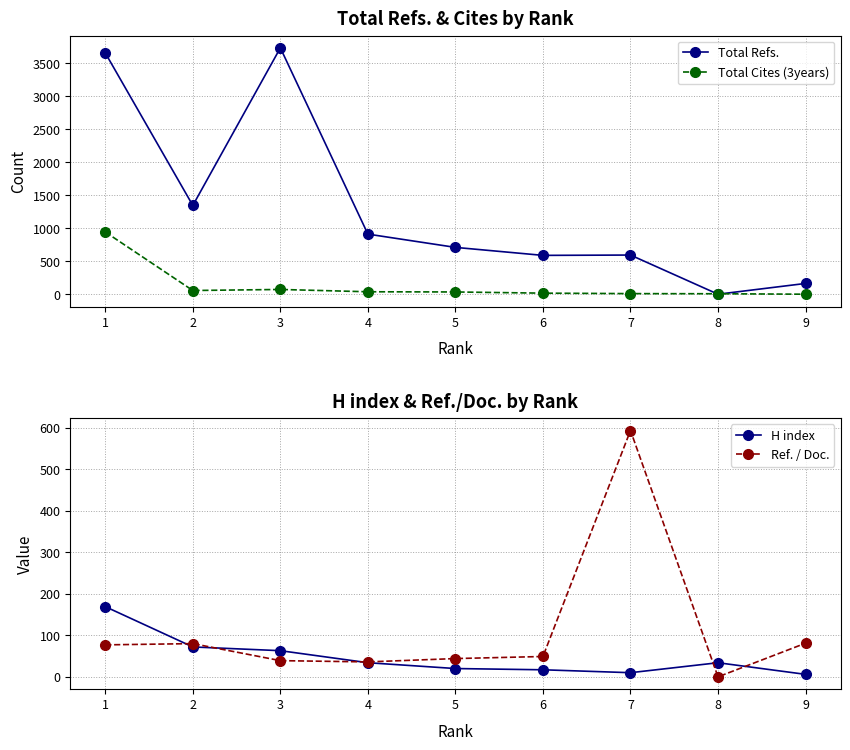

How many data points does each series have?

9